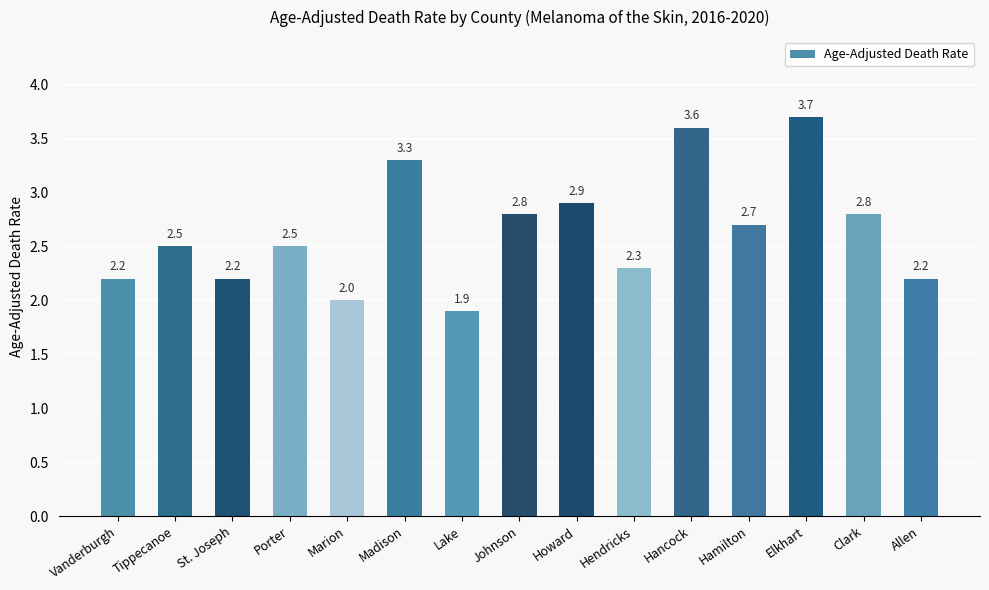

Reading right to left, what are all the values shown in this chart?

Allen=2.2	Clark=2.8	Elkhart=3.7	Hamilton=2.7	Hancock=3.6	Hendricks=2.3	Howard=2.9	Johnson=2.8	Lake=1.9	Madison=3.3	Marion=2.0	Porter=2.5	St. Joseph=2.2	Tippecanoe=2.5	Vanderburgh=2.2